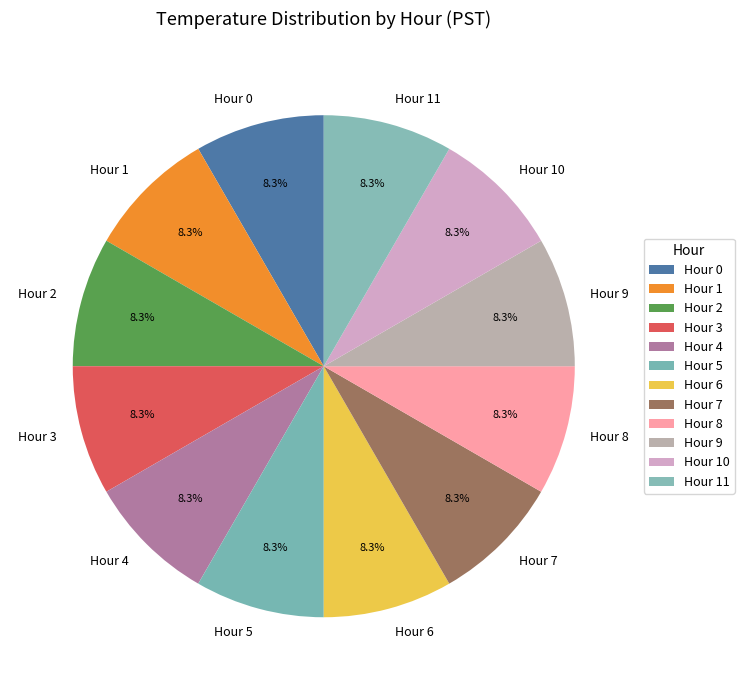

Does any single category account for the majority?

No